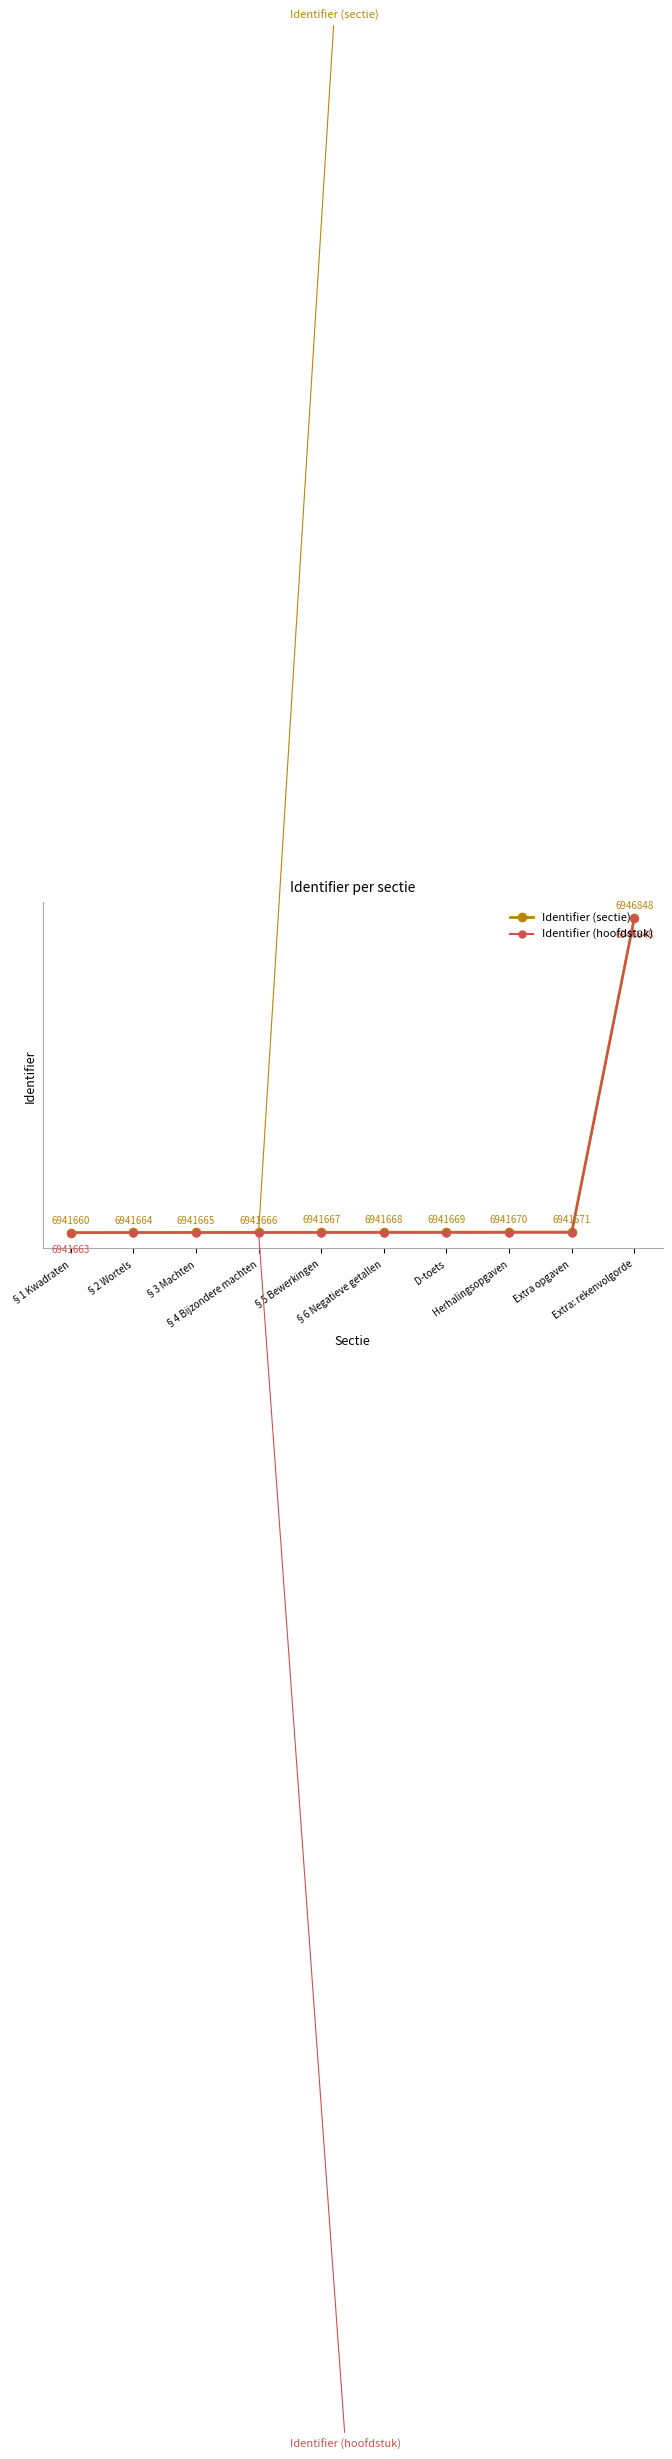

List the series in order of their overall mean, highest first.

Identifier (sectie), Identifier (hoofdstuk)